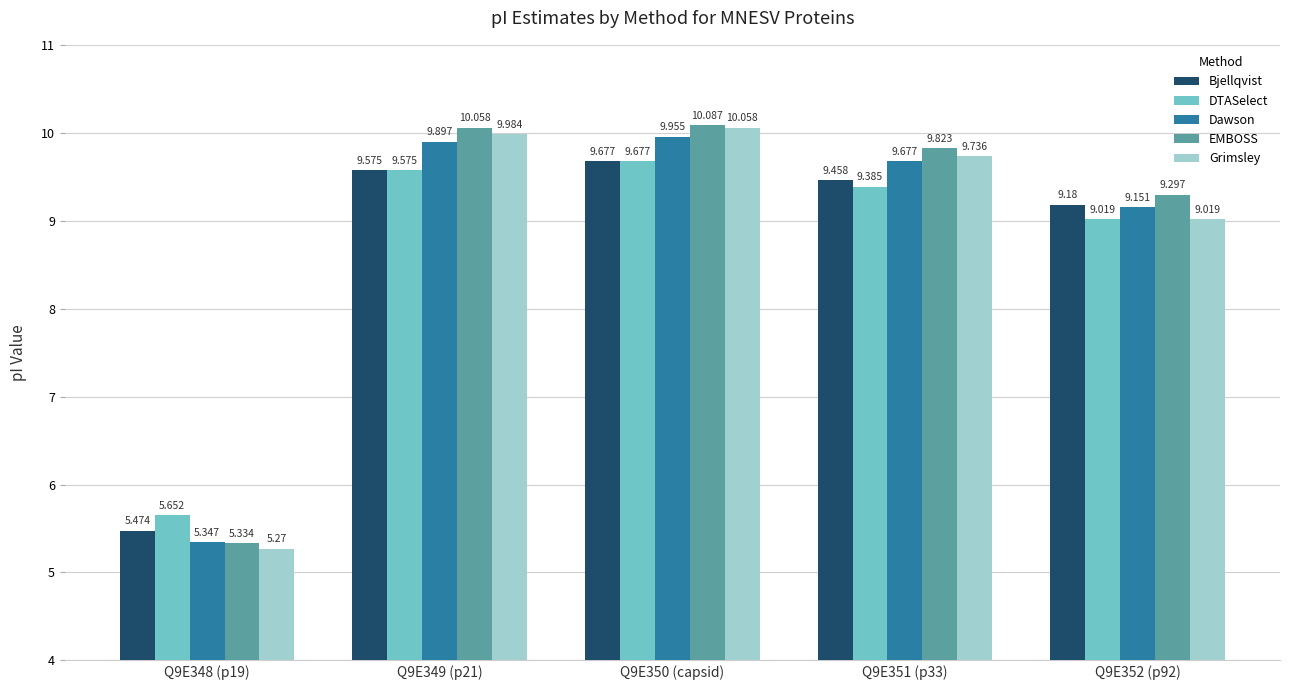

What is the difference between the maximum and minimum values in the EMBOSS series?

4.8